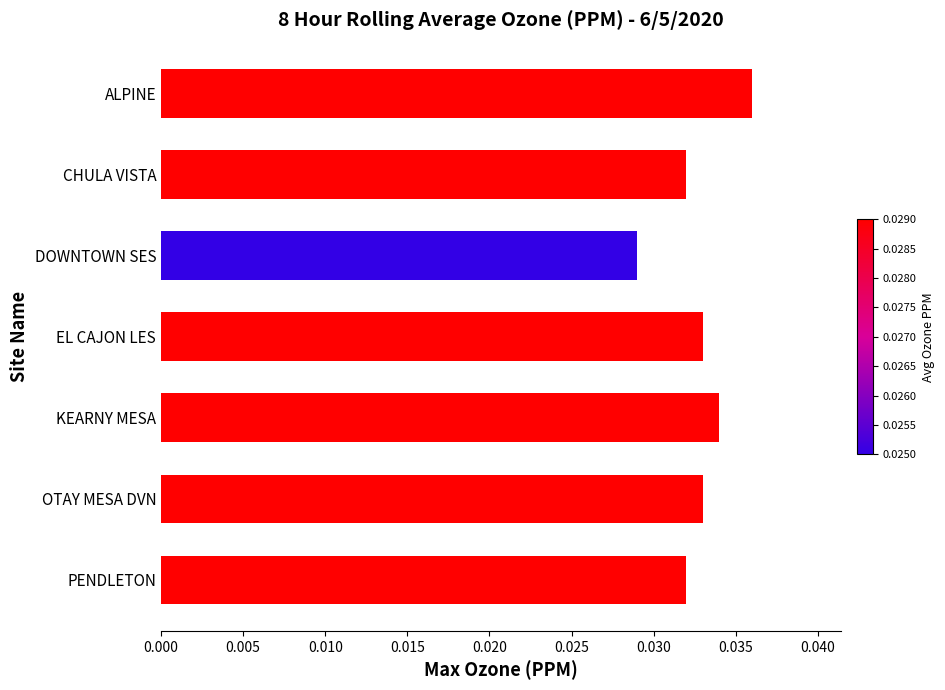

Between PENDLETON and EL CAJON LES, which is larger?

EL CAJON LES